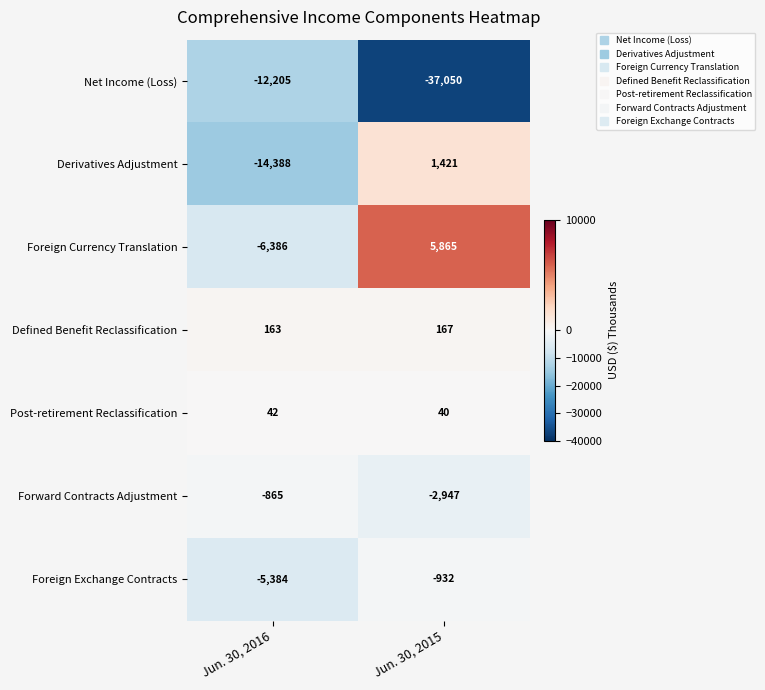

Between Jun. 30, 2016 and Jun. 30, 2015, which series saw the biggest shift?

Net Income (Loss)